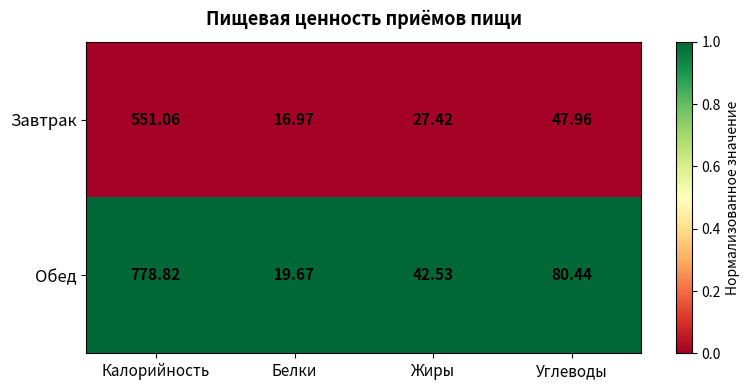

Which category has the lowest value in the Обед series?

Белки